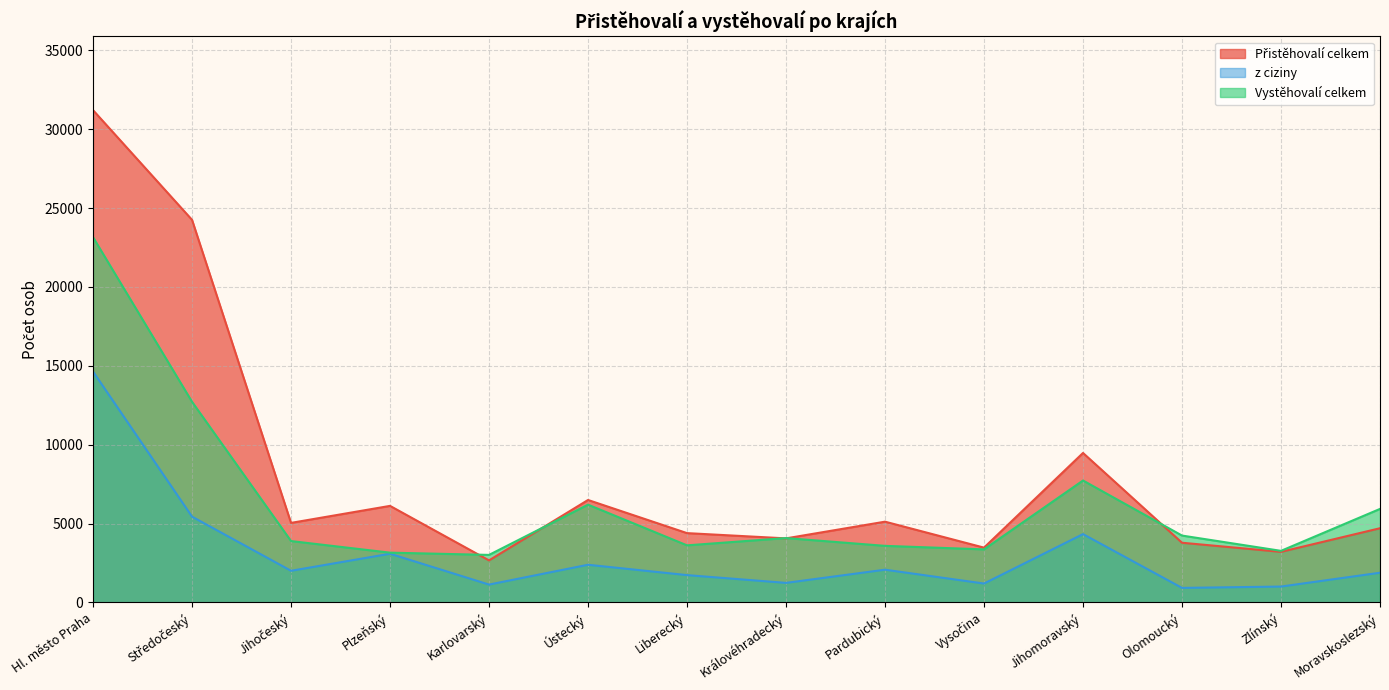

What are all the series names shown in the legend?

Přistěhovalí celkem, z ciziny, Vystěhovalí celkem